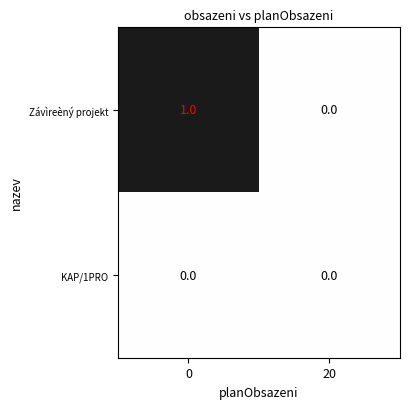

The value of Závìreèný projekt at 20 is -1. True or false?

False